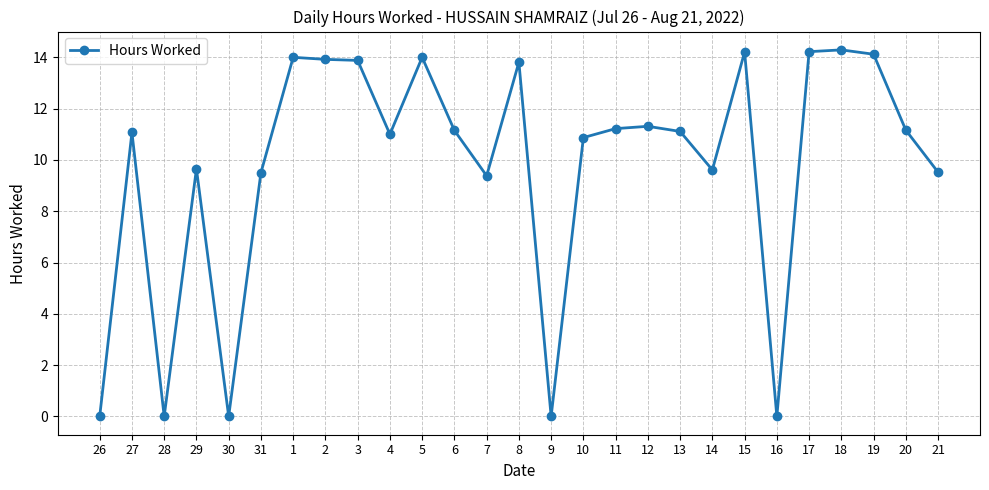

True or false: the data shows 11.2 at 20.

True